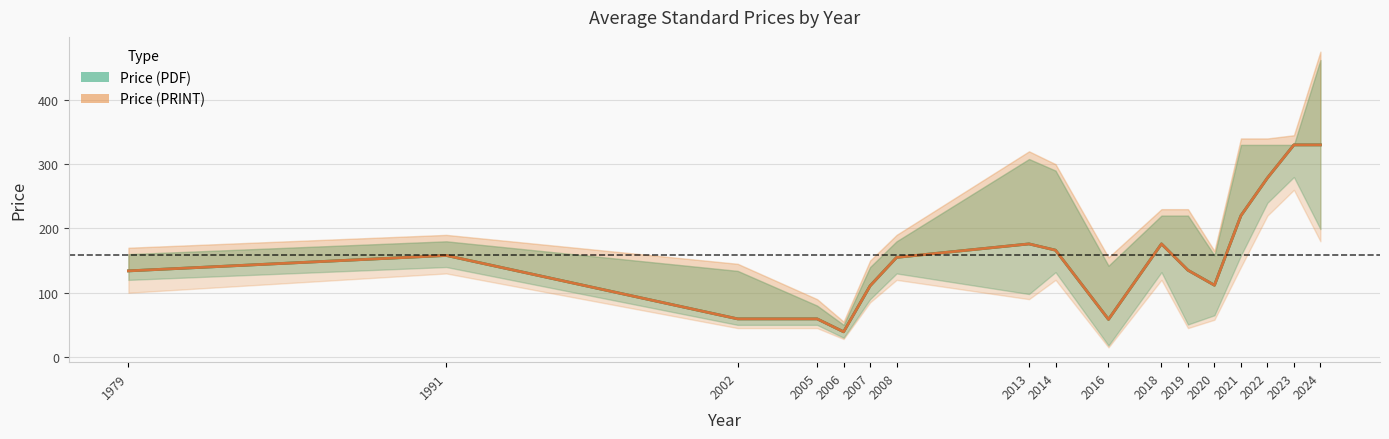

True or false: Avg Price (PRINT) and Avg Price (PDF) cross at least once.

False